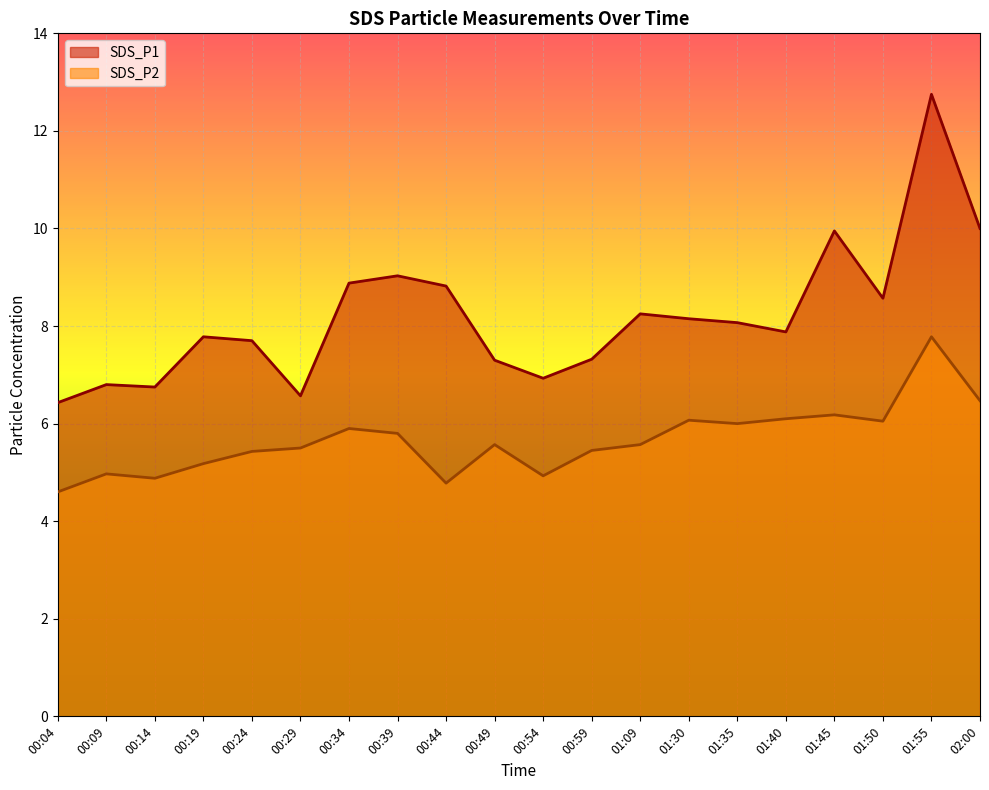

What is the value of the SDS_P1 point at the 3rd from the left?

6.8